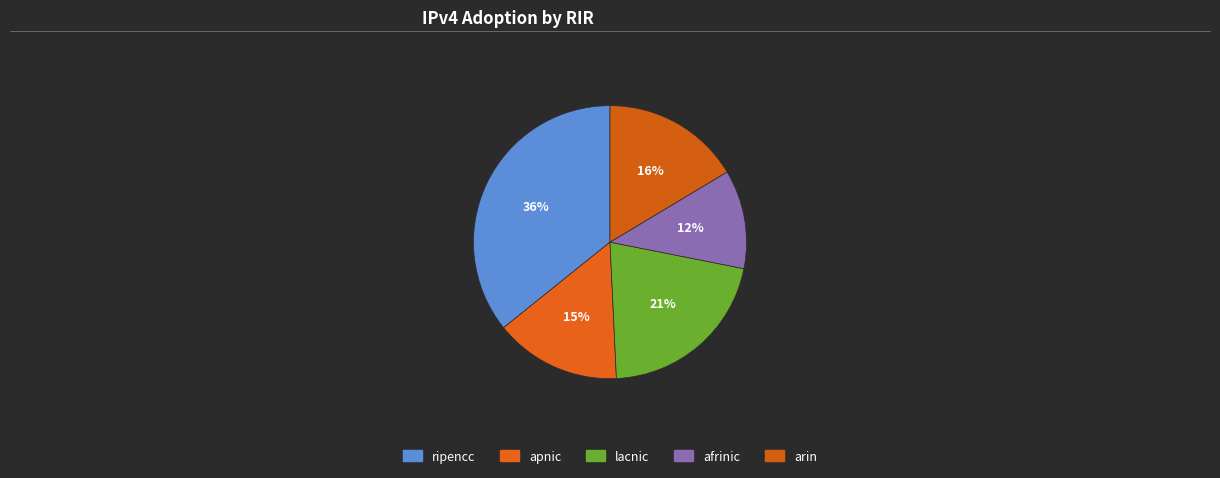

What percentage is the arin slice, to the nearest percent?

16%